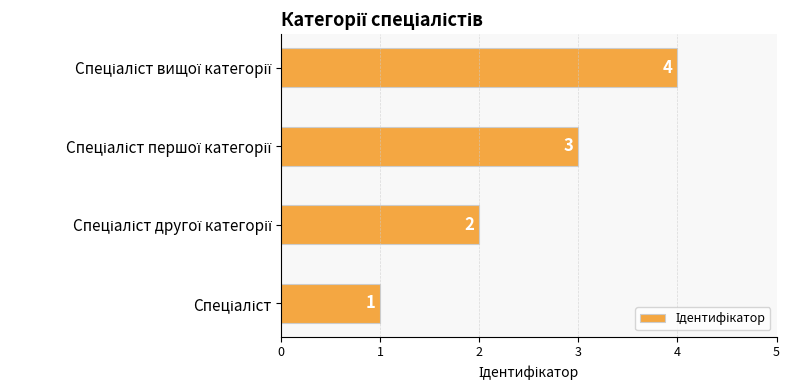

Does the chart contain stacked bars?

No